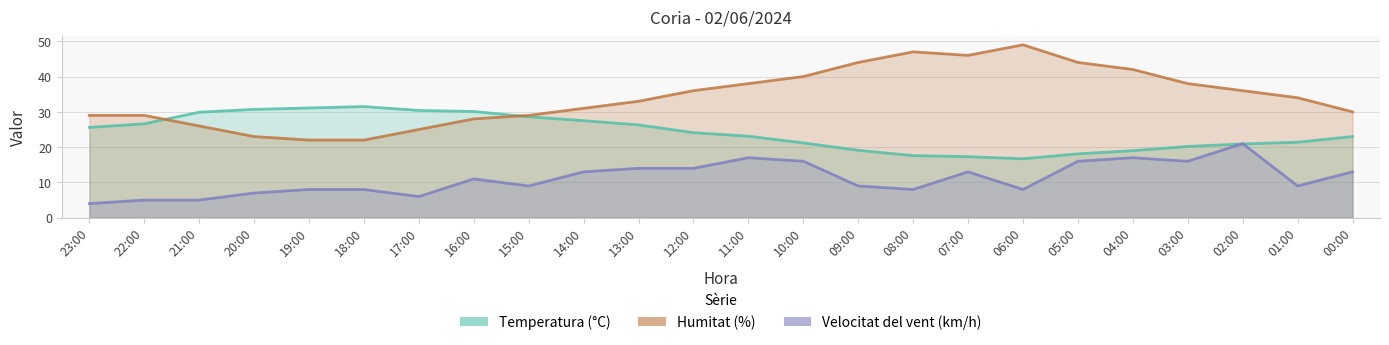

What is the average value of the Velocitat del vent (km/h) series?

11.1